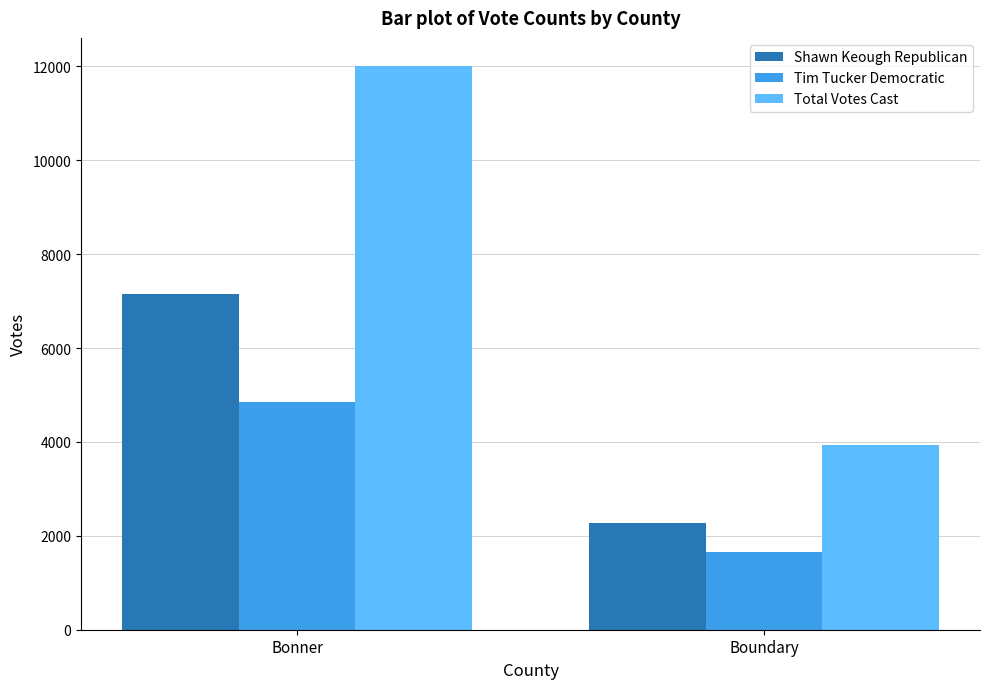

What is the minimum value for Tim Tucker Democratic?

1659